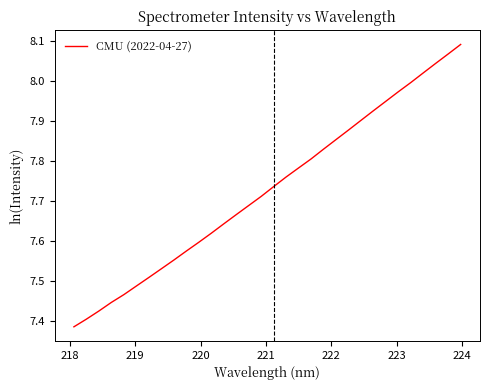

How many lines are shown in the chart?

1